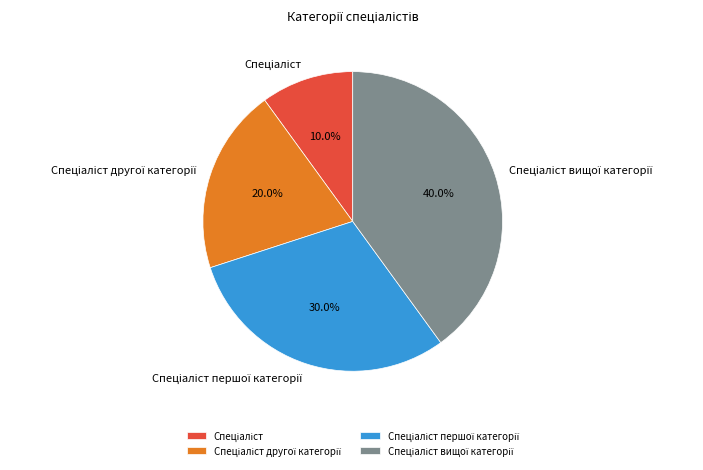

Is there any slice that represents more than half of the pie?

No